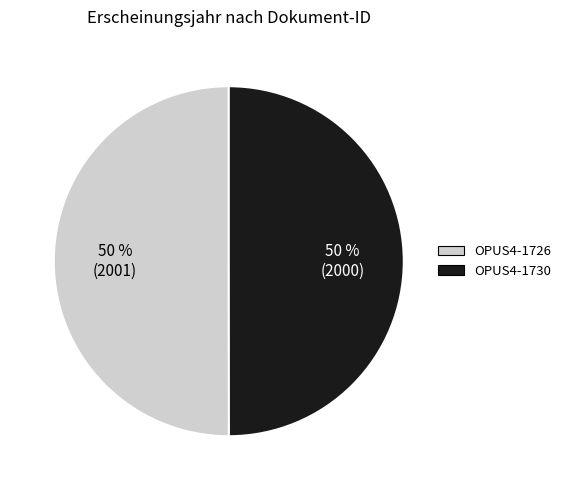

Is it true that OPUS4-1730 is 50% of the pie?

True